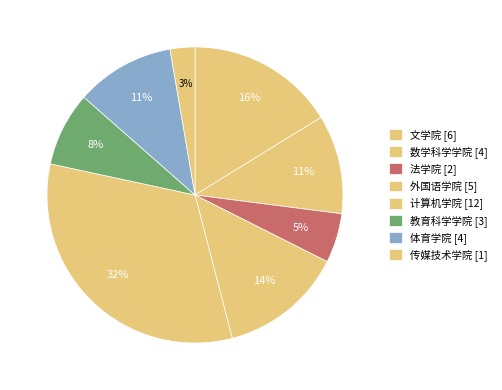

Combined, what portion of the pie is 外国语学院 and 体育学院?

24.3%